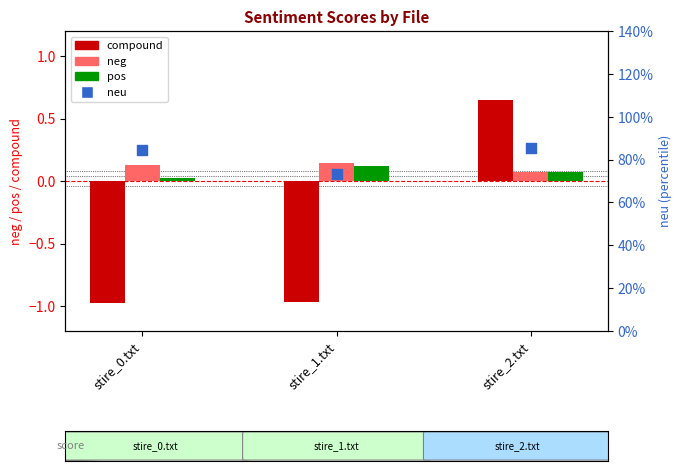

Which series contains the lowest Y value?

compound